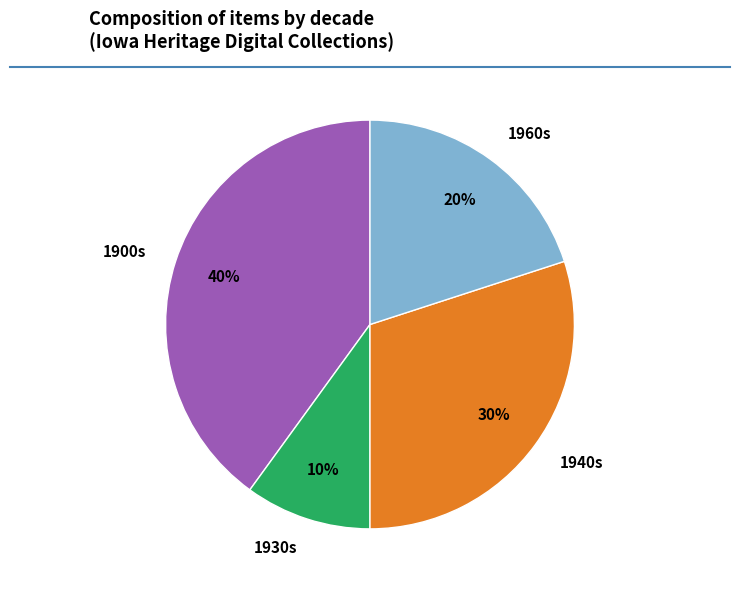

What percentage is the 1960s slice, to the nearest percent?

20%